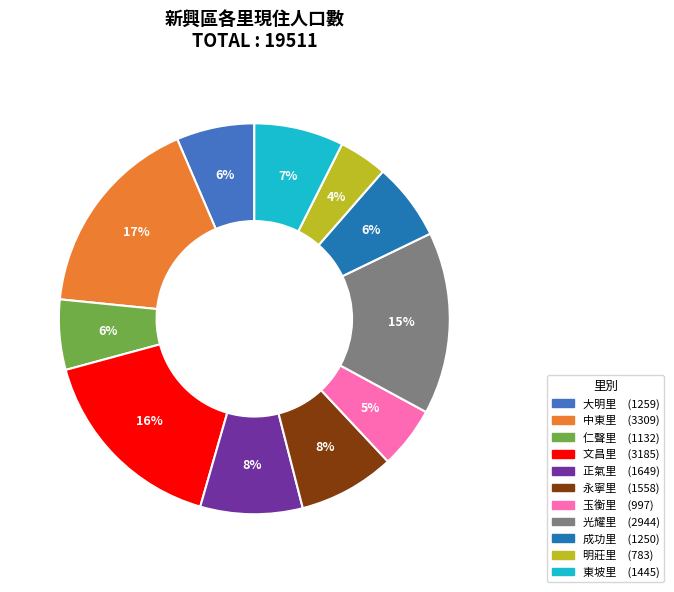

To the nearest percent, what is the average slice percentage?

9%